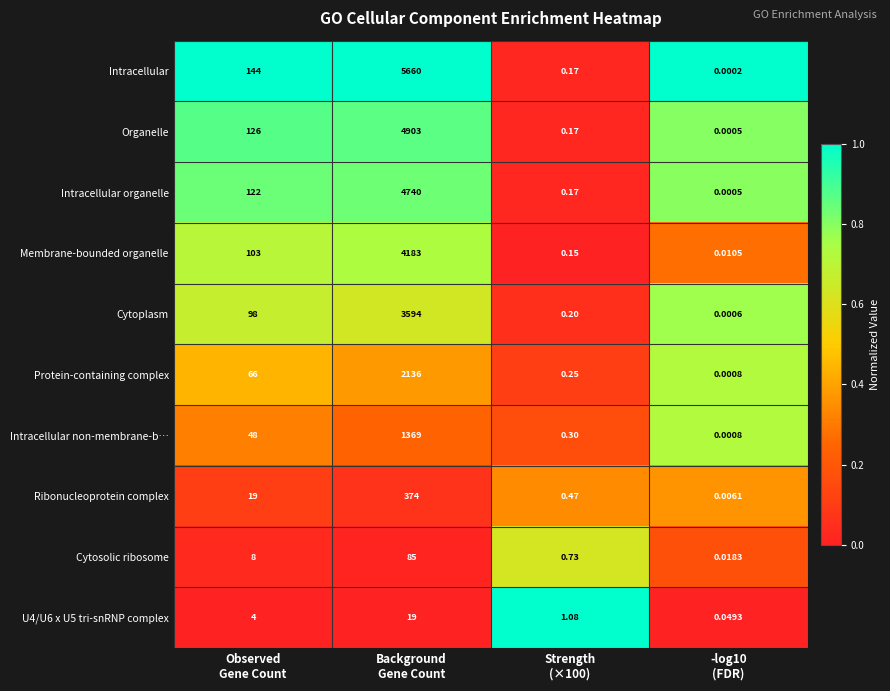

What is the total value across all series at Background
Gene Count?

27063.0